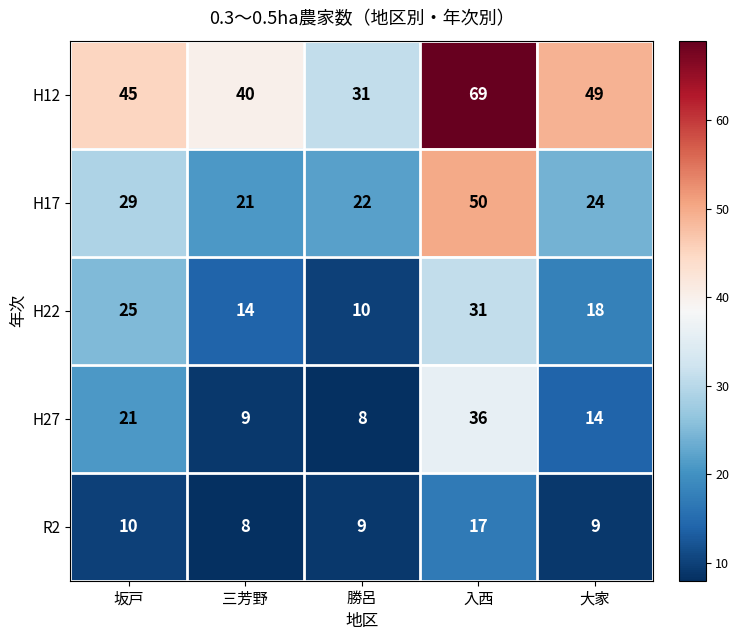

What is the difference between the maximum and minimum values in the H22 series?

21